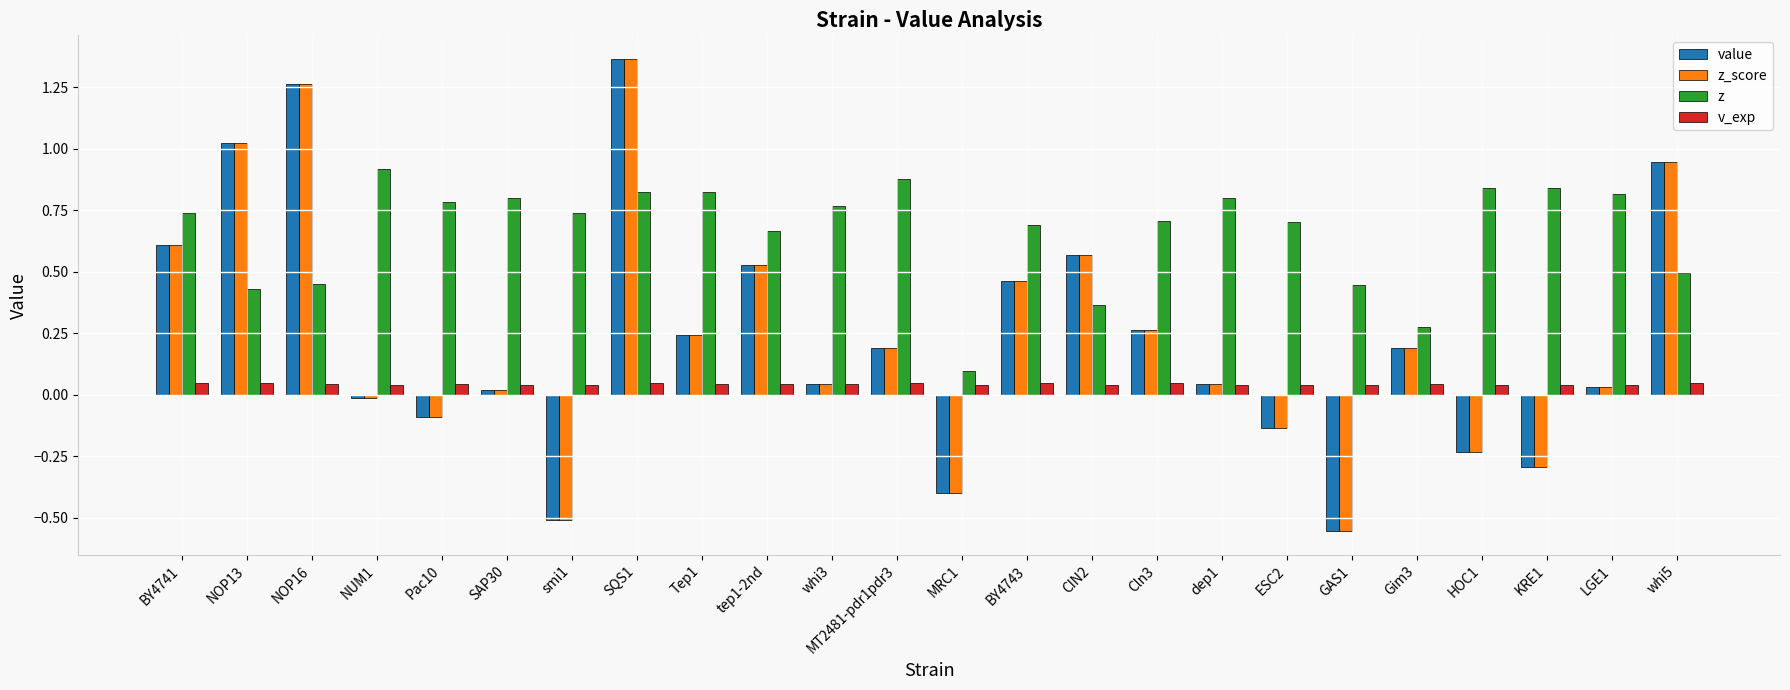

Is it true that z_score equals -0.3 at KRE1?

True